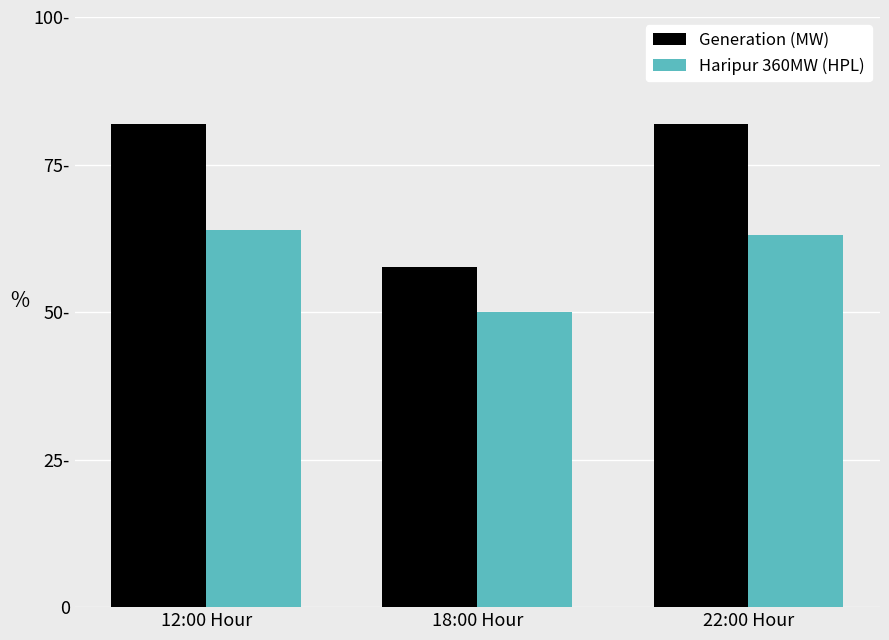

Does the chart contain any negative values?

No